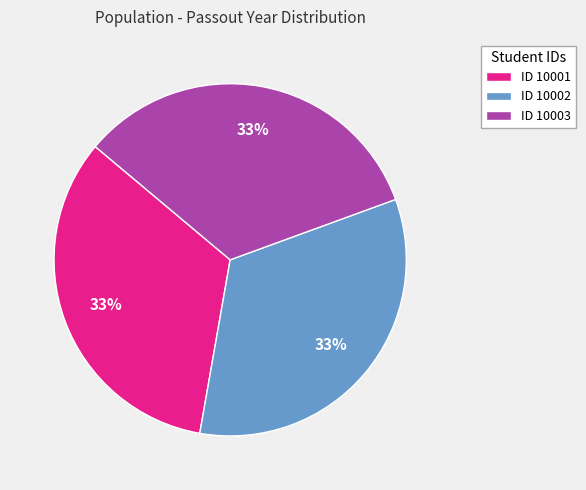

To the nearest percent, what portion does ID 10002 represent?

33%